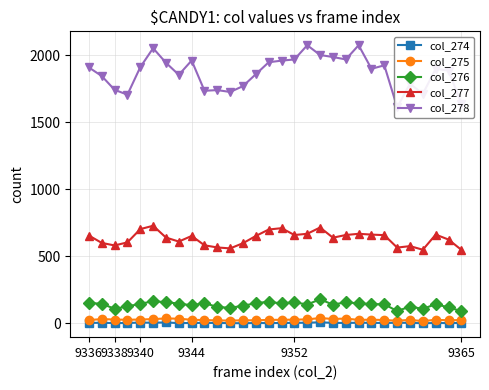

What is the sum of all col_276 values?

4136